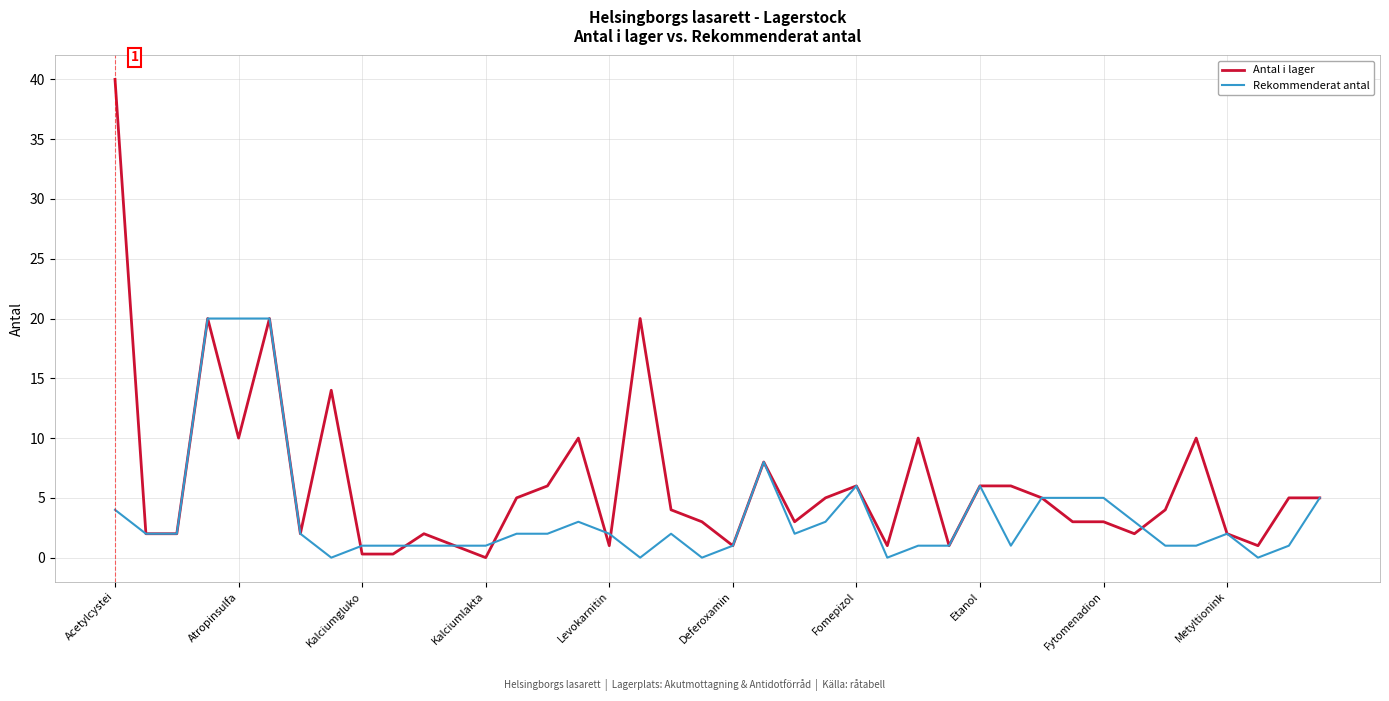

What is the average value of the Antal i lager series?

6.2